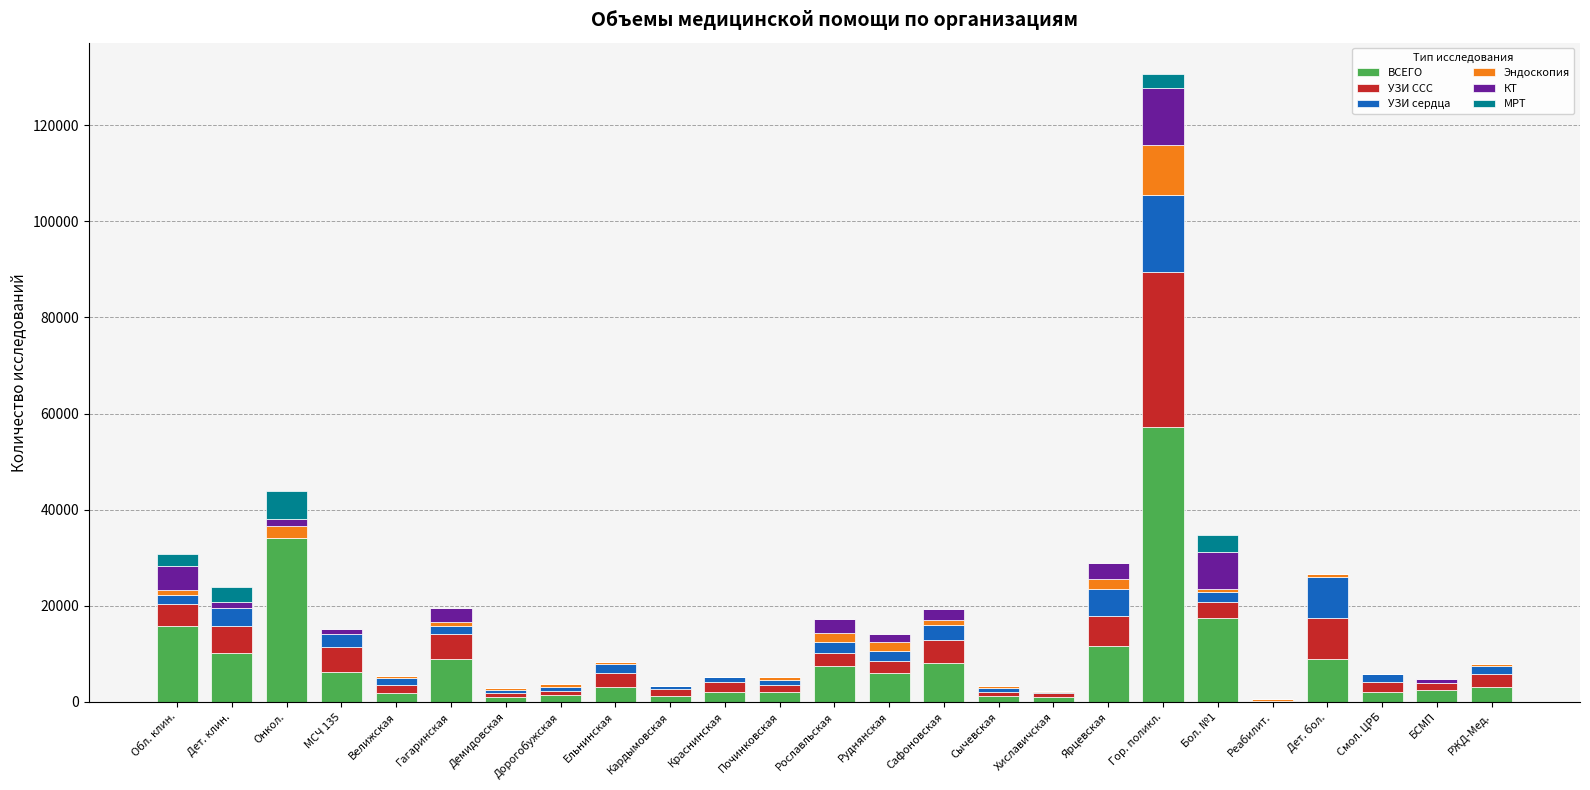

What is the maximum value for ВСЕГО?

57274